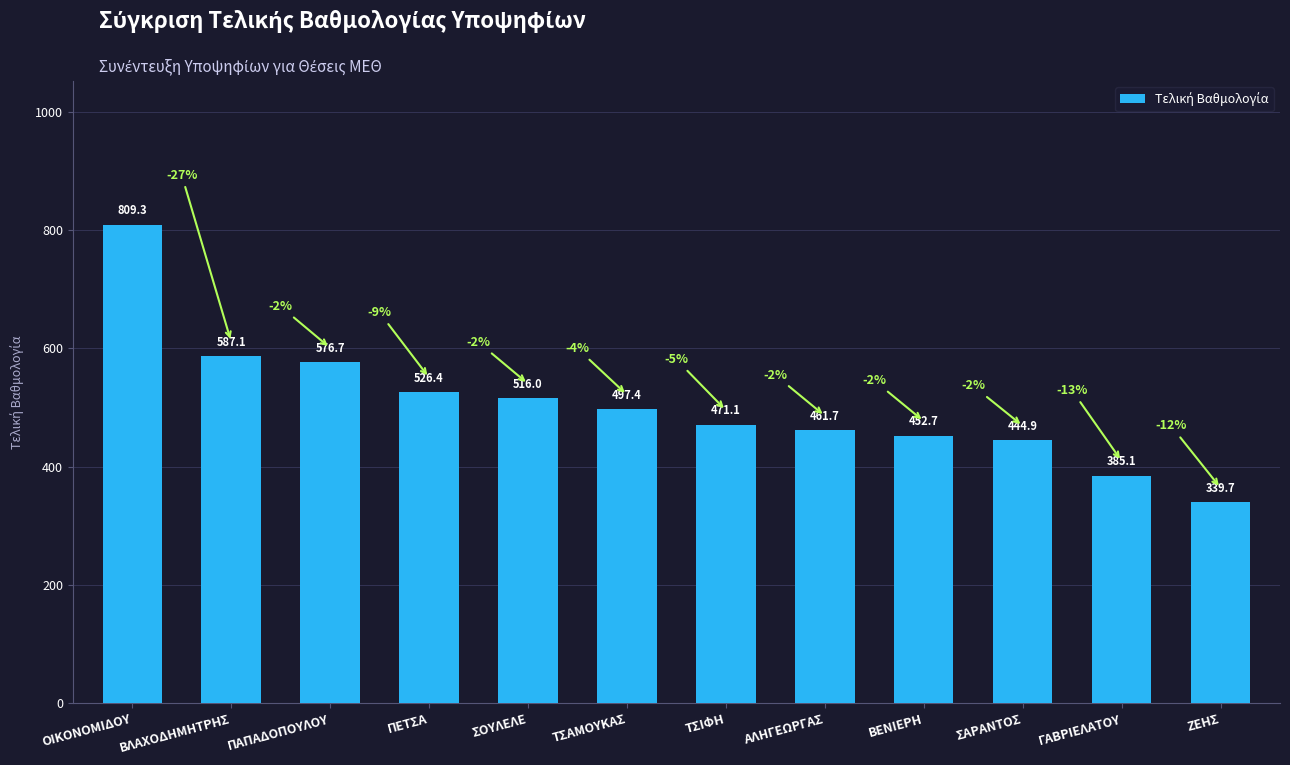

The value at ΣΟΥΛΕΛΕ is 516.0. True or false?

True